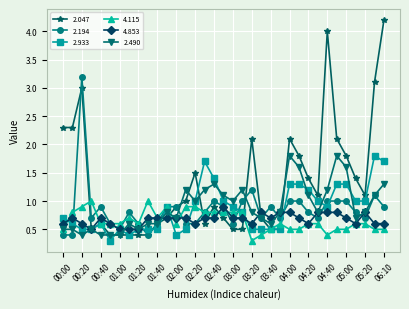

Which series has the widest spread of values?

2.047